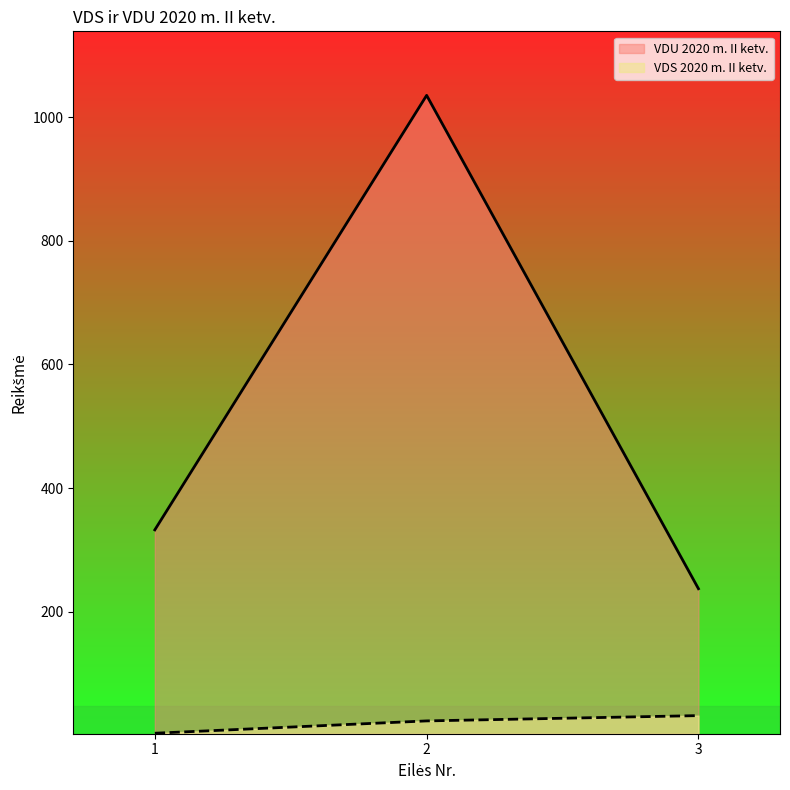

What are all the series names shown in the legend?

VDU 2020 m. II ketv., VDS 2020 m. II ketv.